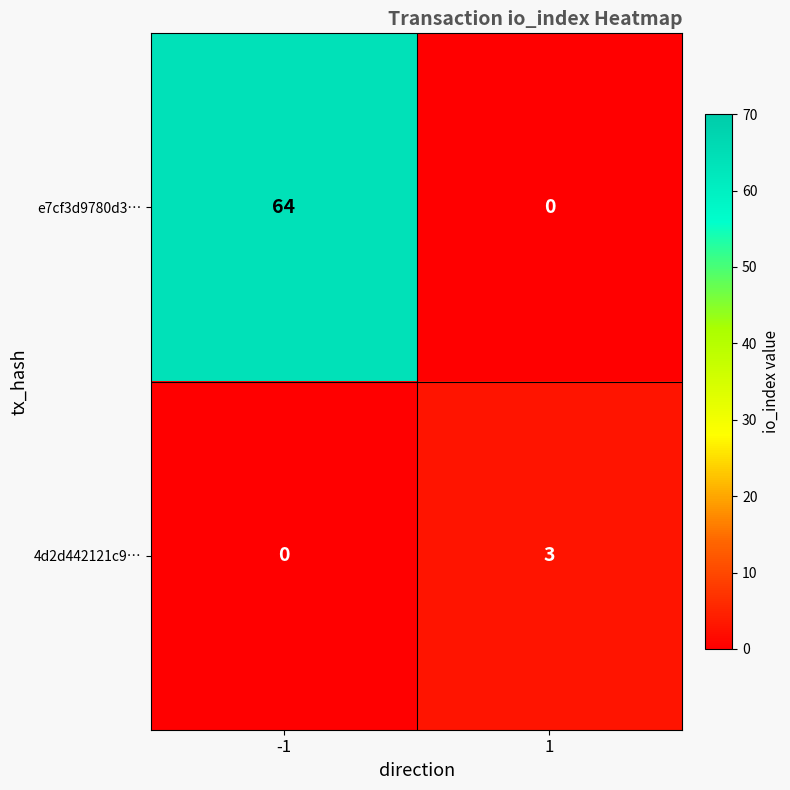

Reading right to left, transcribe all the data shown in this chart.

e7cf3d9780d3…: 0	64
4d2d442121c9…: 3	0